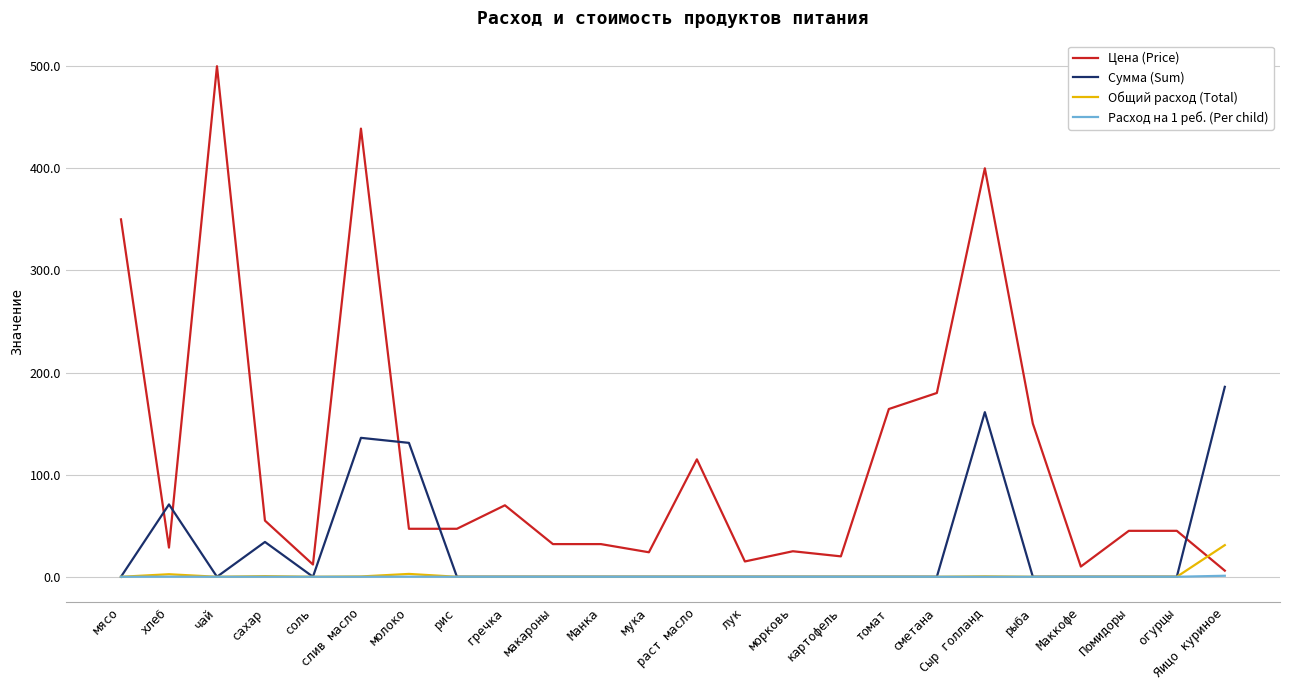

The Общий расход (Total) series shows 0.0 at сметана. True or false?

True